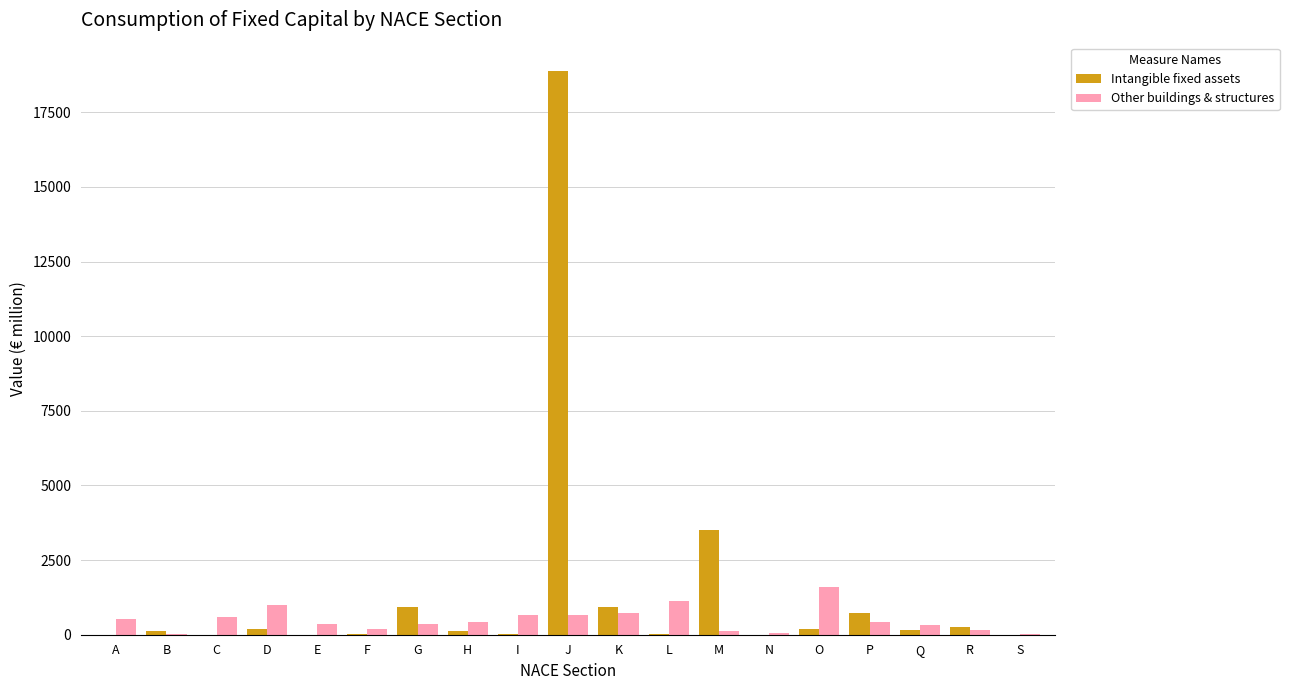

True or false: Other buildings & structures has a value of 600.4 at C.

True